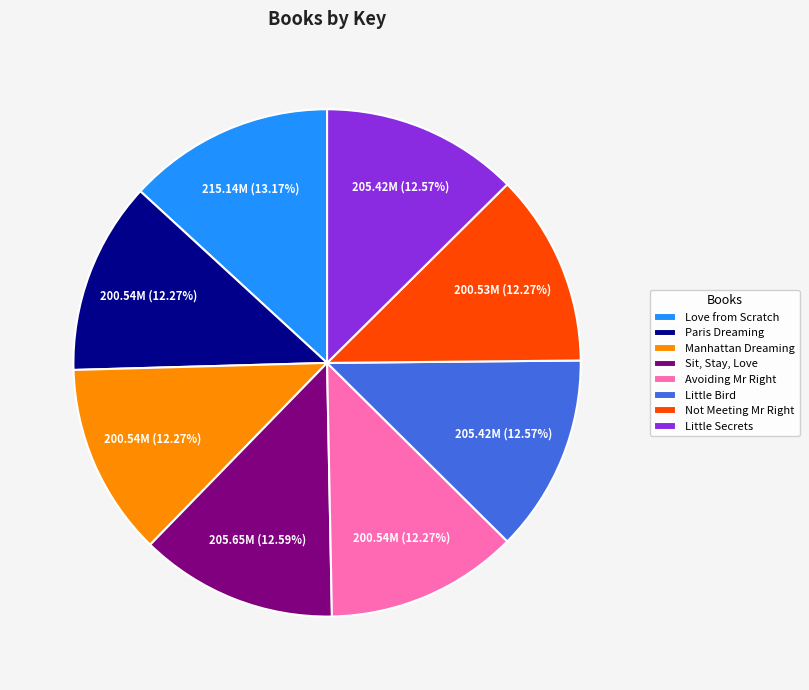

The Love from Scratch slice represents 13% of the pie. True or false?

True